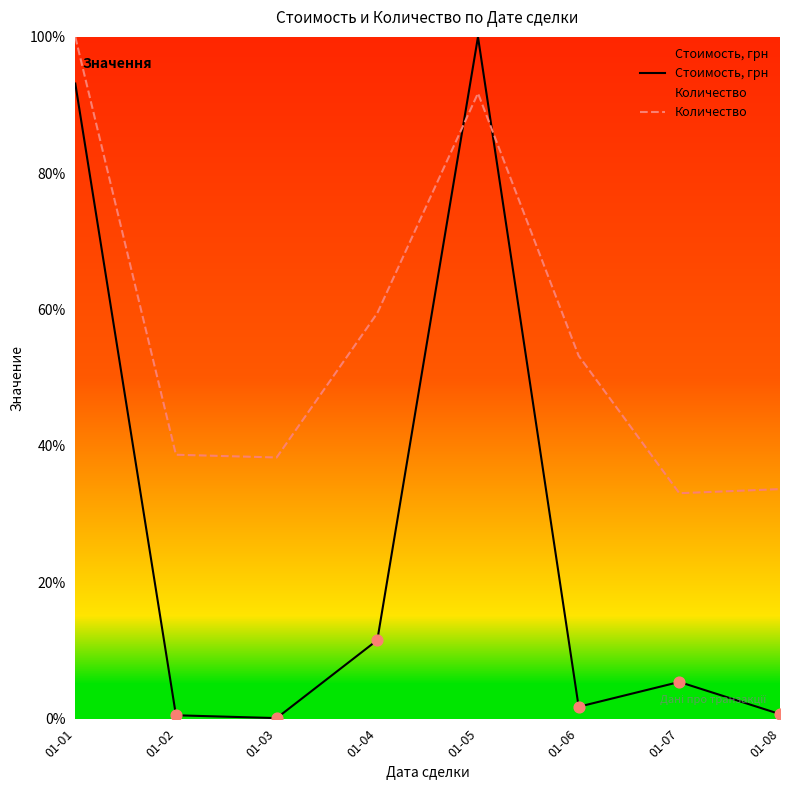

What are all the series names shown in the legend?

Стоимость, грн, Количество